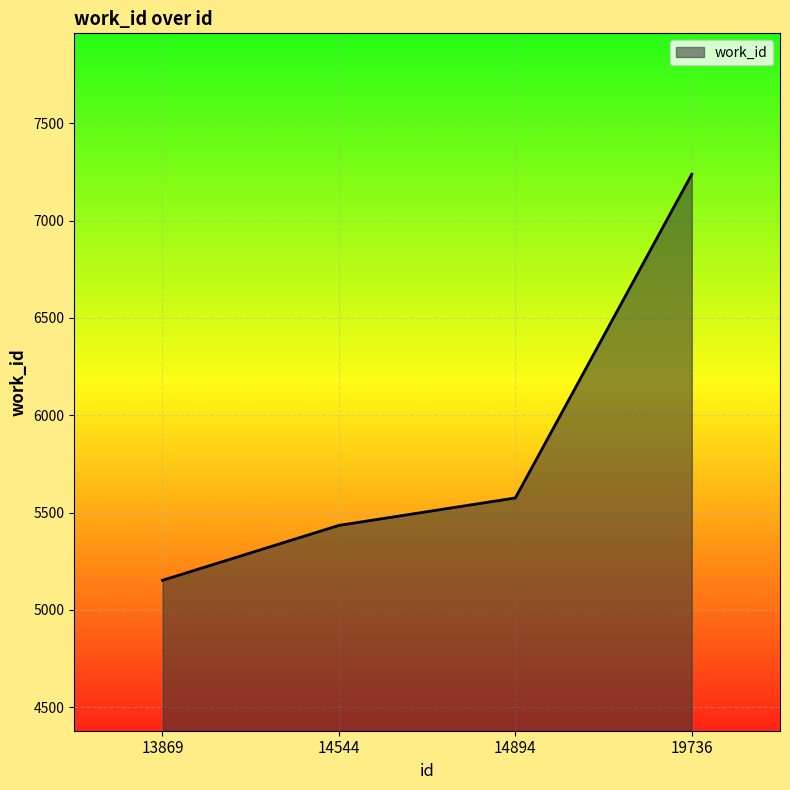

How many categories are shown in the chart?

4